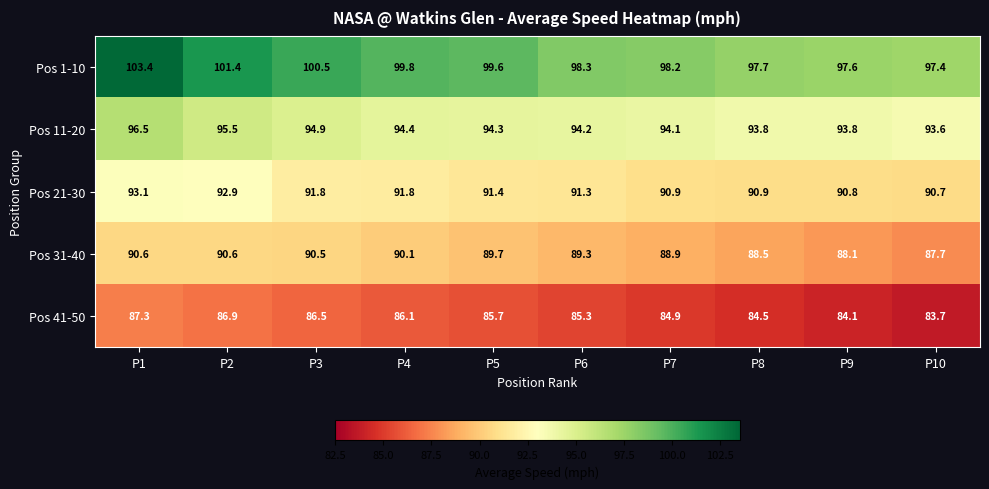

What is the difference between the Pos 21-30 values at P2 and P5?

1.5